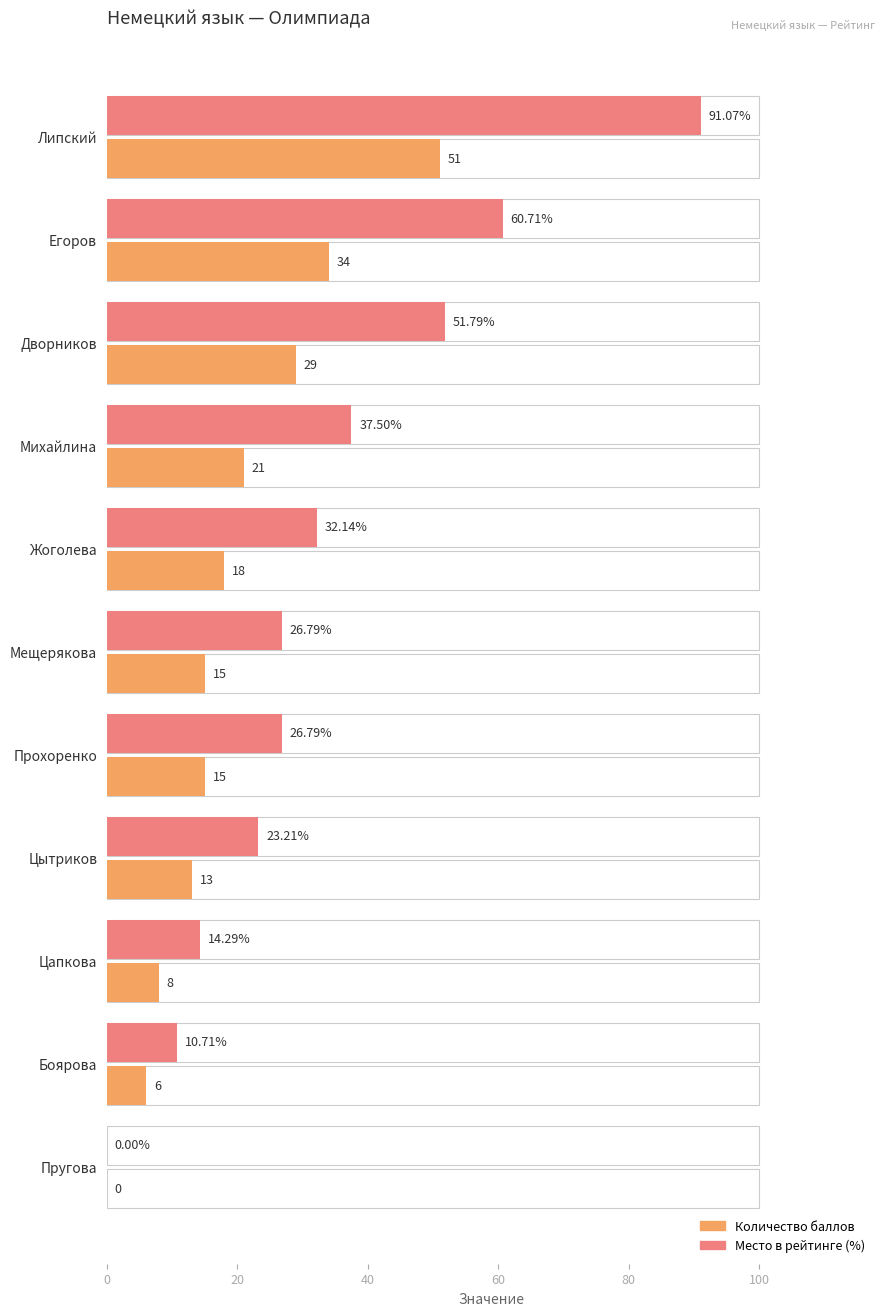

What position from the left is Егоров?

2